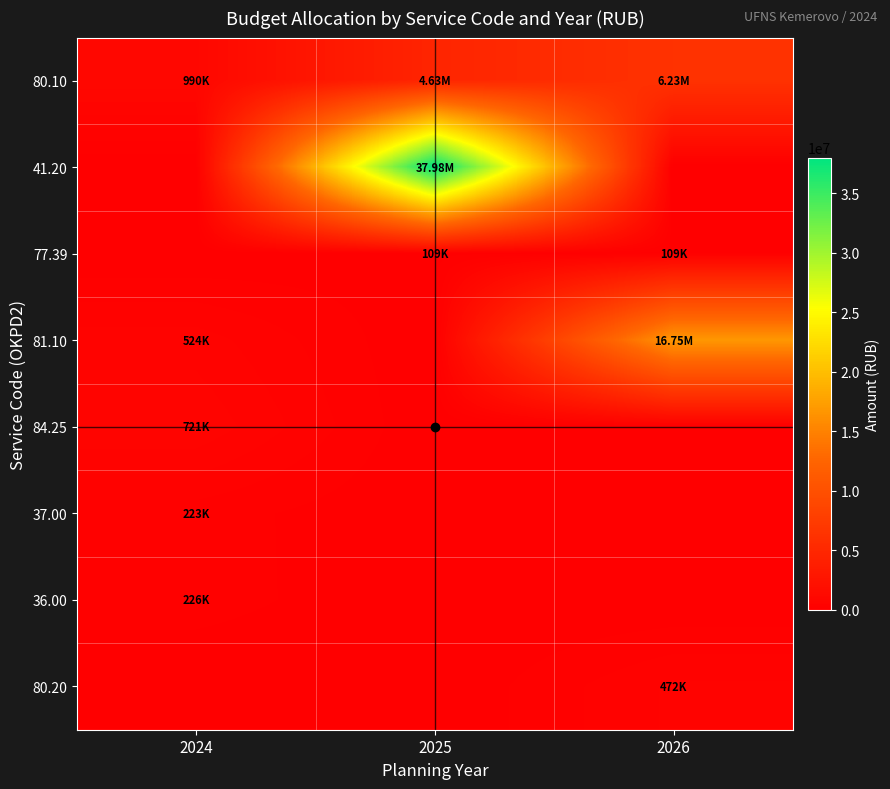

Between 2024 and 2026, which series saw the biggest shift?

81.10